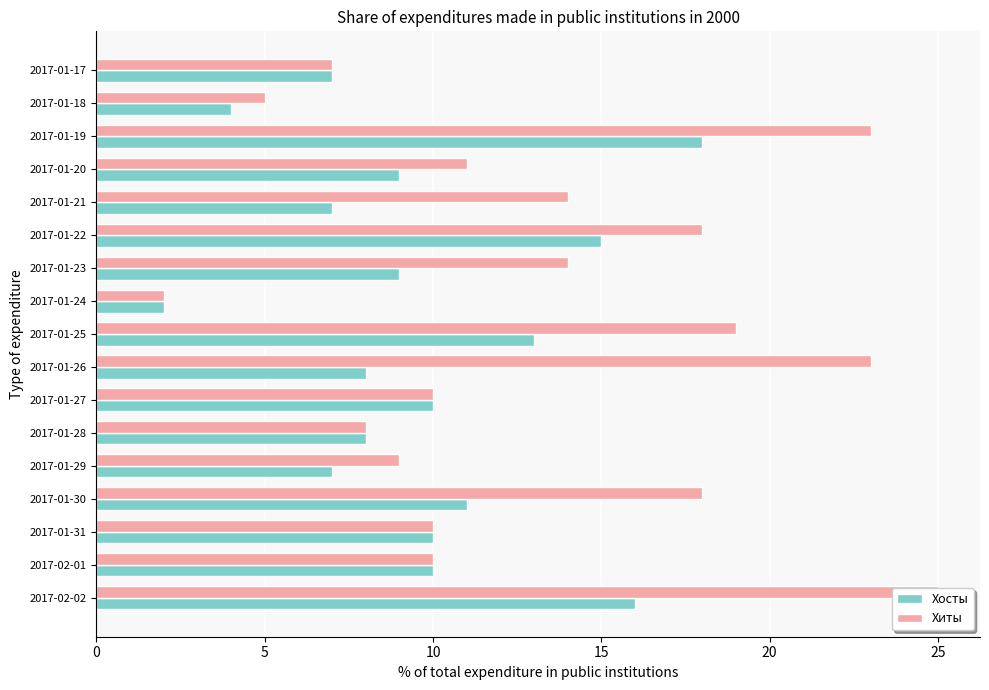

Which series has the largest range (max minus min)?

Хиты